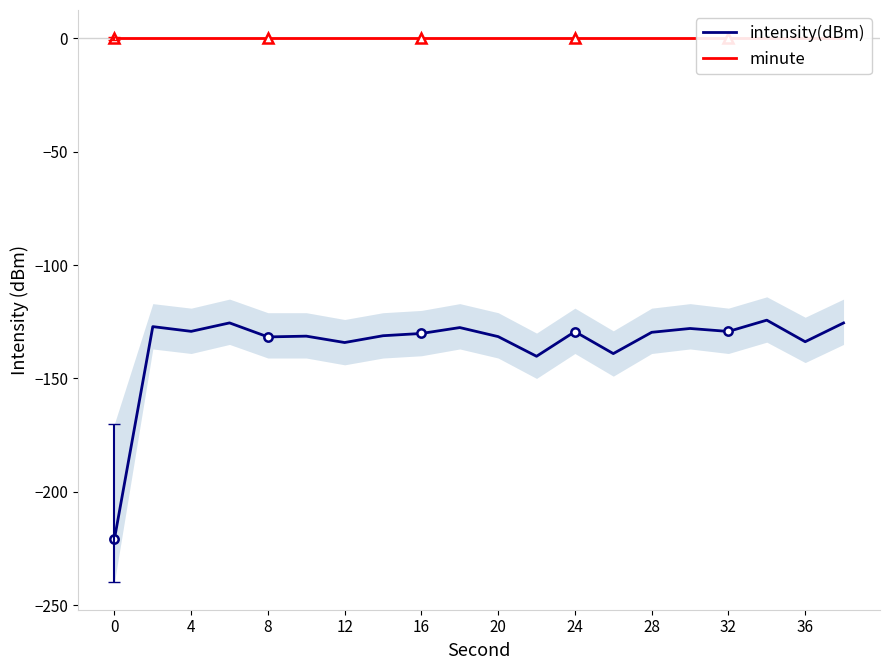

True or false: intensity(dBm) has a value of -223.6 at 12.

False